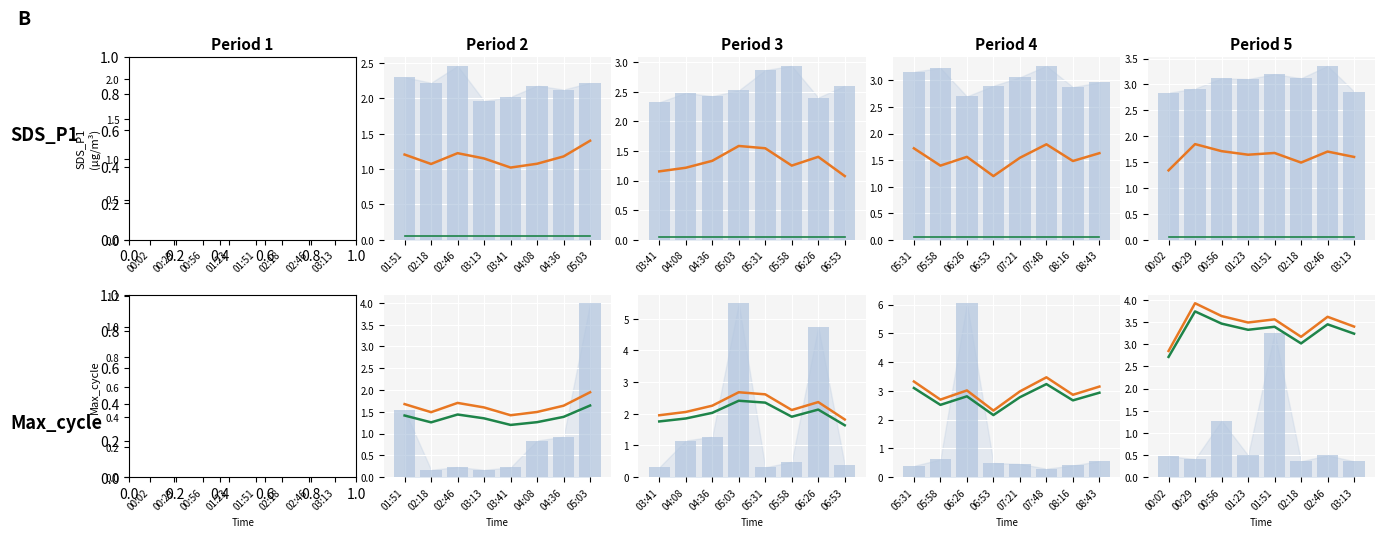

What position from the right is 03:13?

1